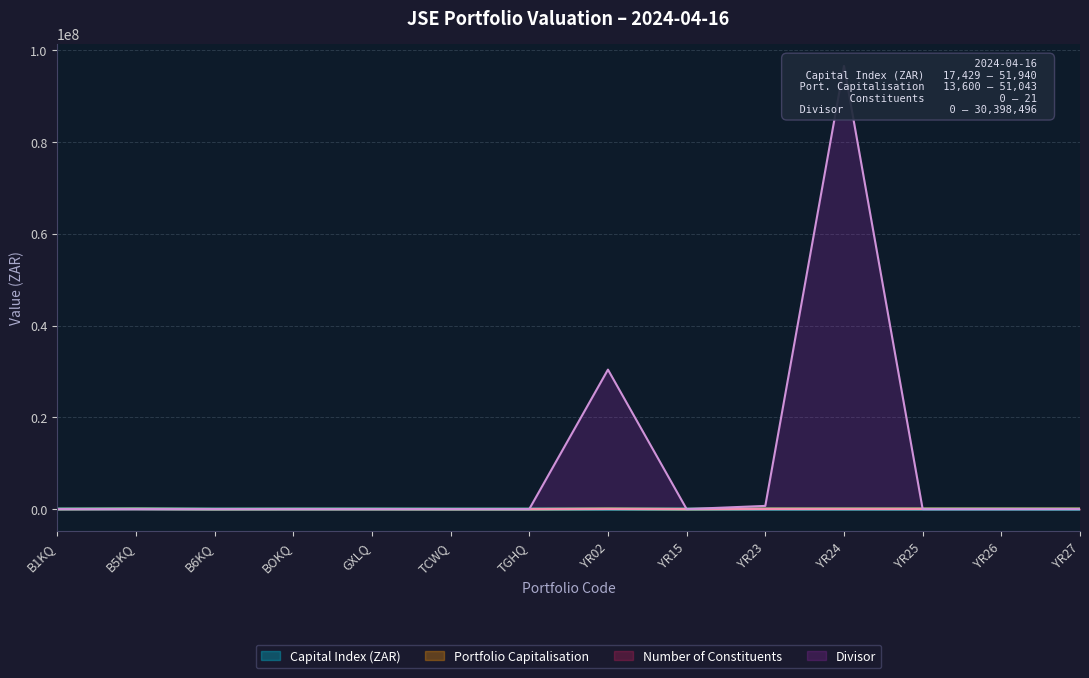

What is the difference between the Capital Index (ZAR) values at B5KQ and YR02?

36335.9